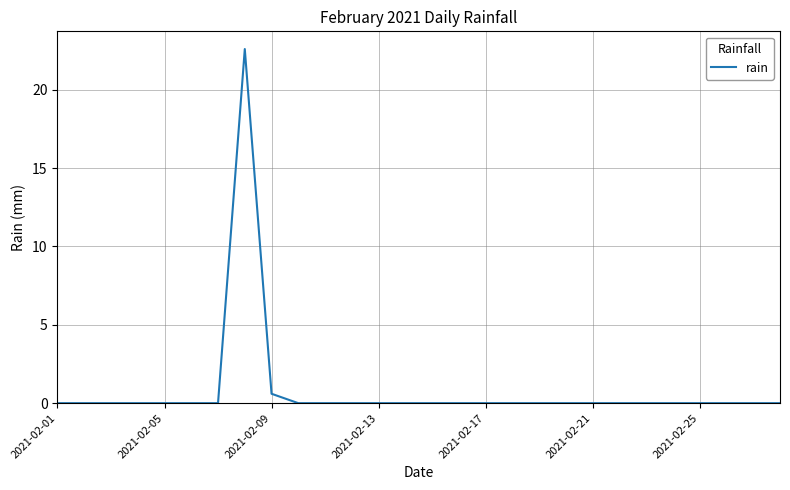

How many distinct data groups are displayed?

1